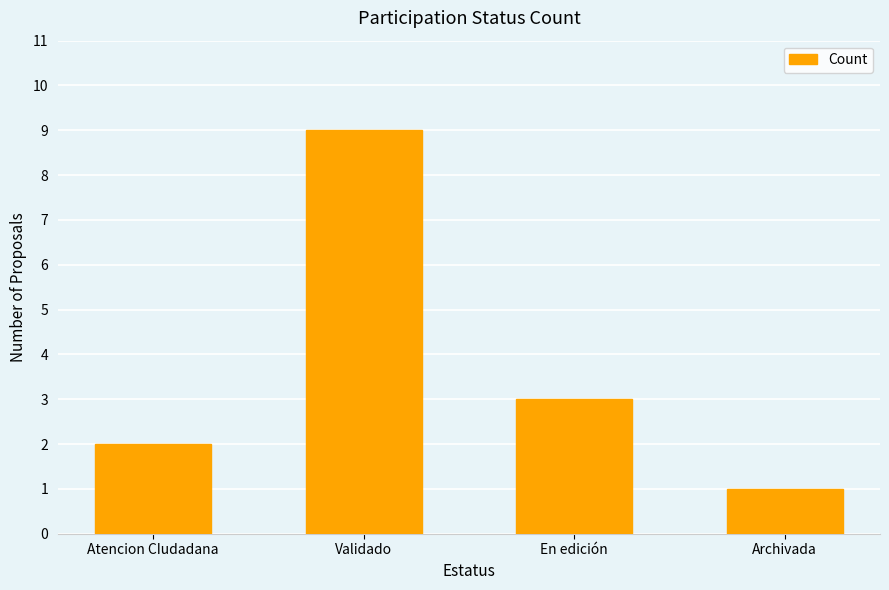

List the labels in order of value, largest first.

Validado, En edición, Atencion CIudadana, Archivada